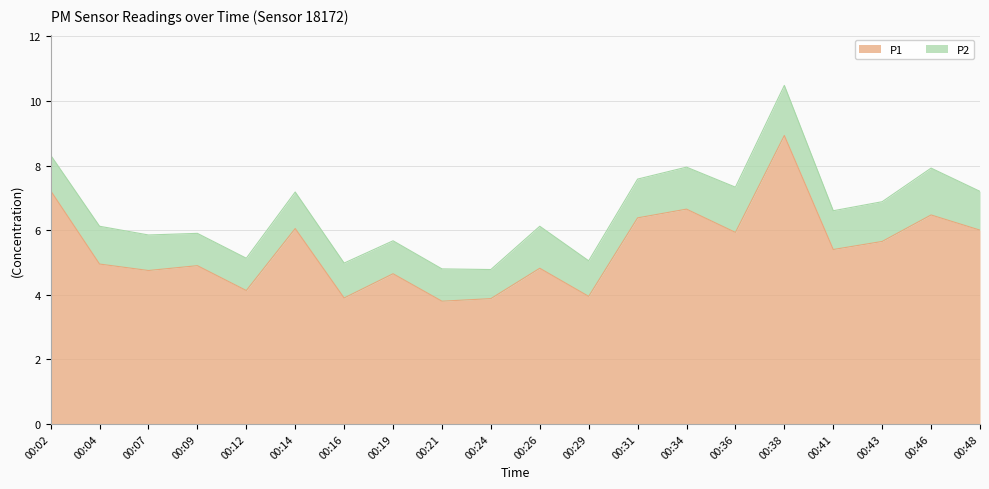

Reading left to right, extract all data points from this chart.

00:02=7.2	00:04=5.0	00:07=4.8	00:09=4.9	00:12=4.1	00:14=6.0	00:16=3.9	00:19=4.7	00:21=3.8	00:24=3.9	00:26=4.8	00:29=4.0	00:31=6.4	00:34=6.7	00:36=5.9	00:38=8.9	00:41=5.4	00:43=5.7	00:46=6.5	00:48=6.0